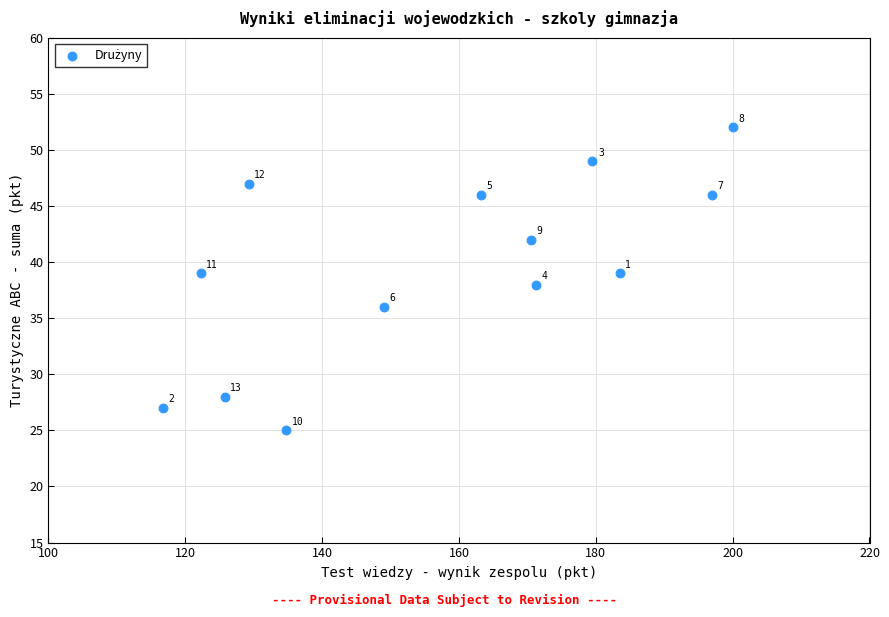

What is the range of Y values (max minus min)?

27